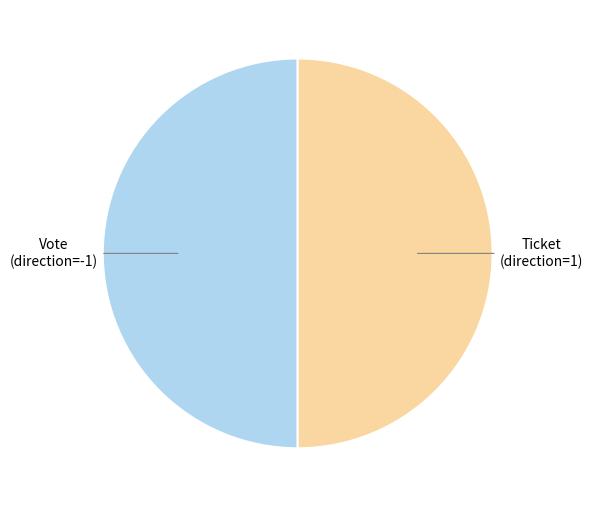

How many segments does this pie chart have?

2